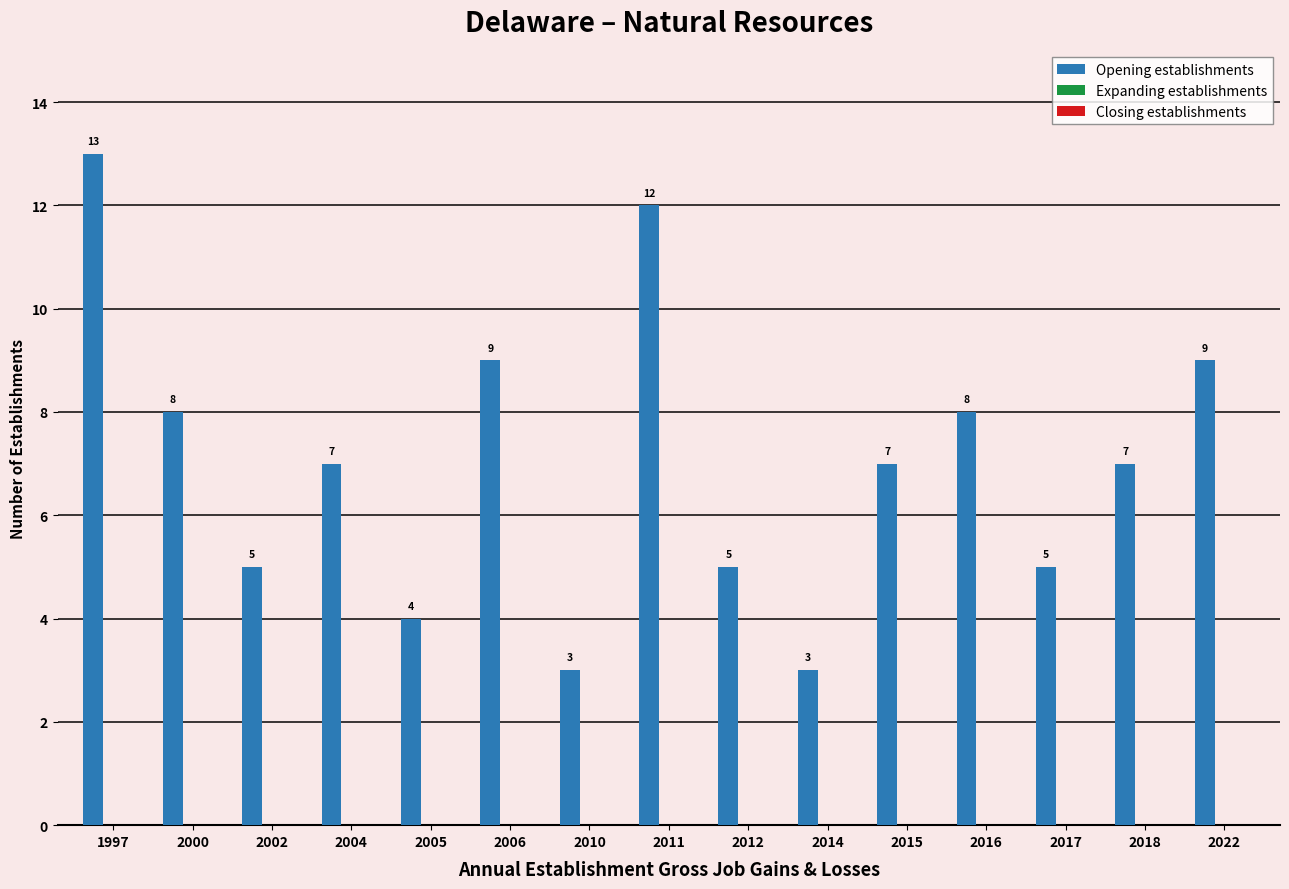

Reading right to left, transcribe all the data shown in this chart.

2022=9	2018=7	2017=5	2016=8	2015=7	2014=3	2012=5	2011=12	2010=3	2006=9	2005=4	2004=7	2002=5	2000=8	1997=13